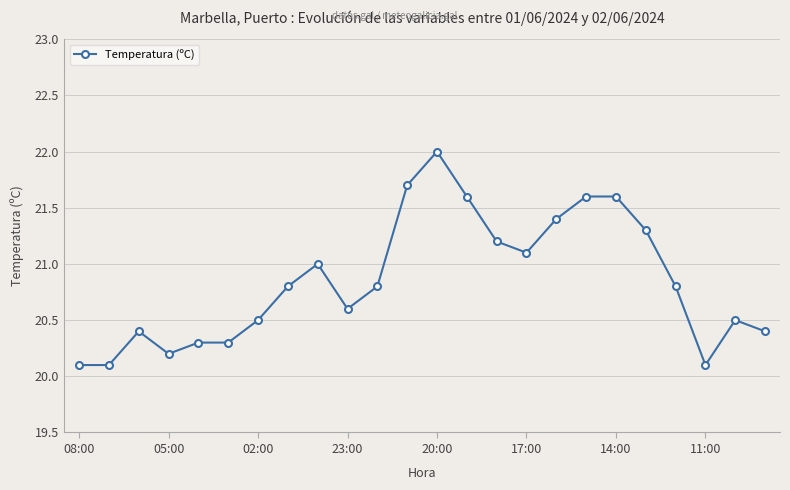

Count the number of data series in this chart.

1